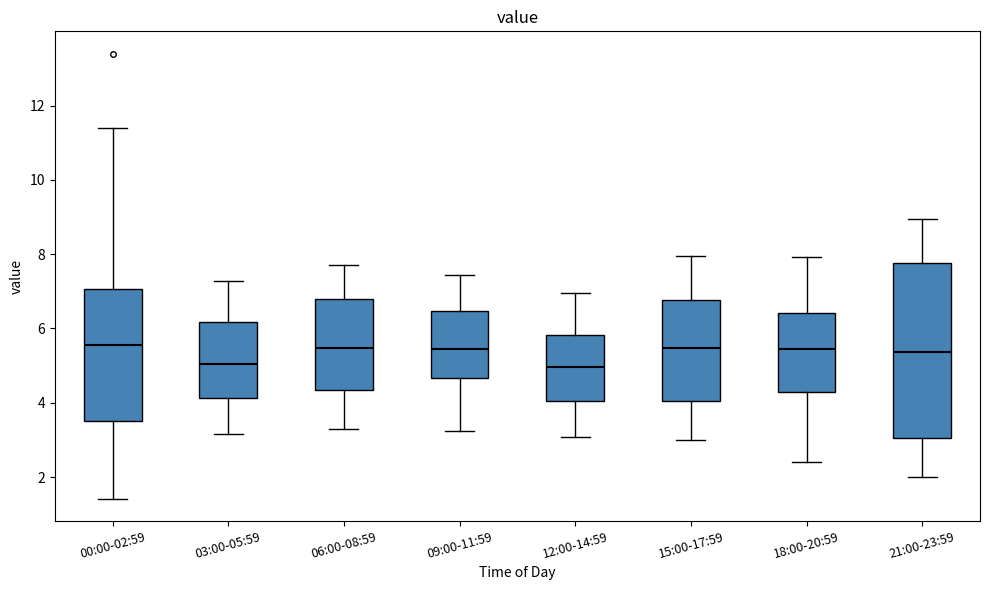

Comparing the boxes themselves (not the whiskers), which one is the tallest?

21:00-23:59